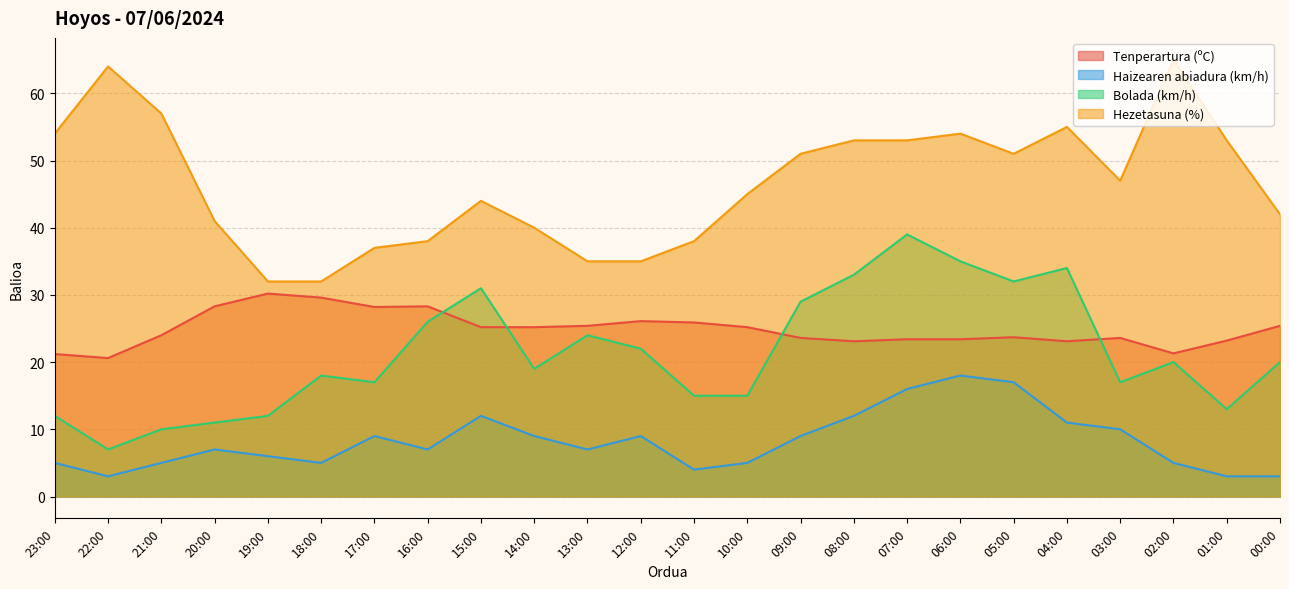

True or false: Hezetasuna (%) and Tenperartura (ºC) intersect in this chart.

False